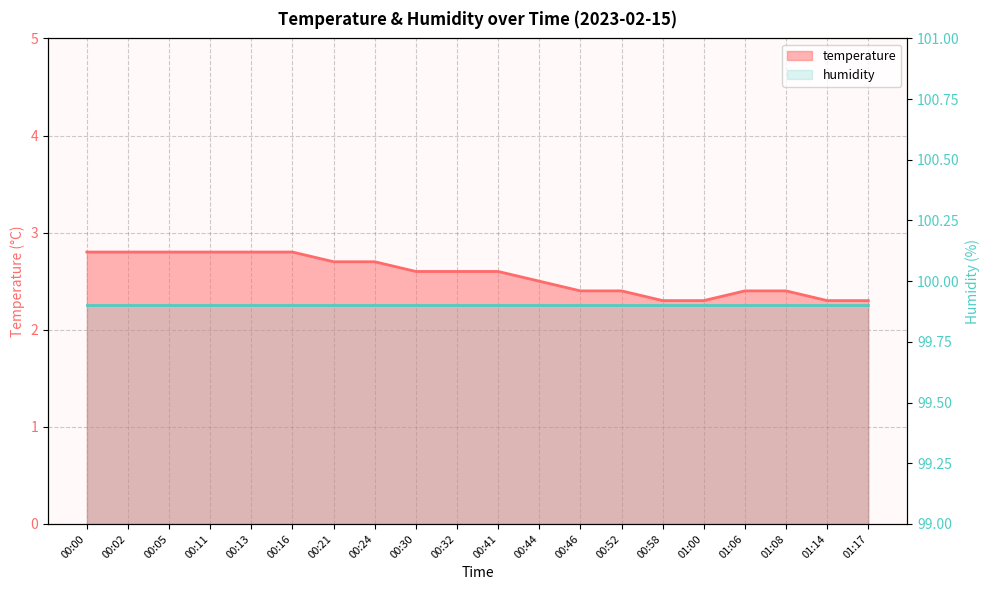

What is the change in value from 00:21 to 01:14?

-0.4